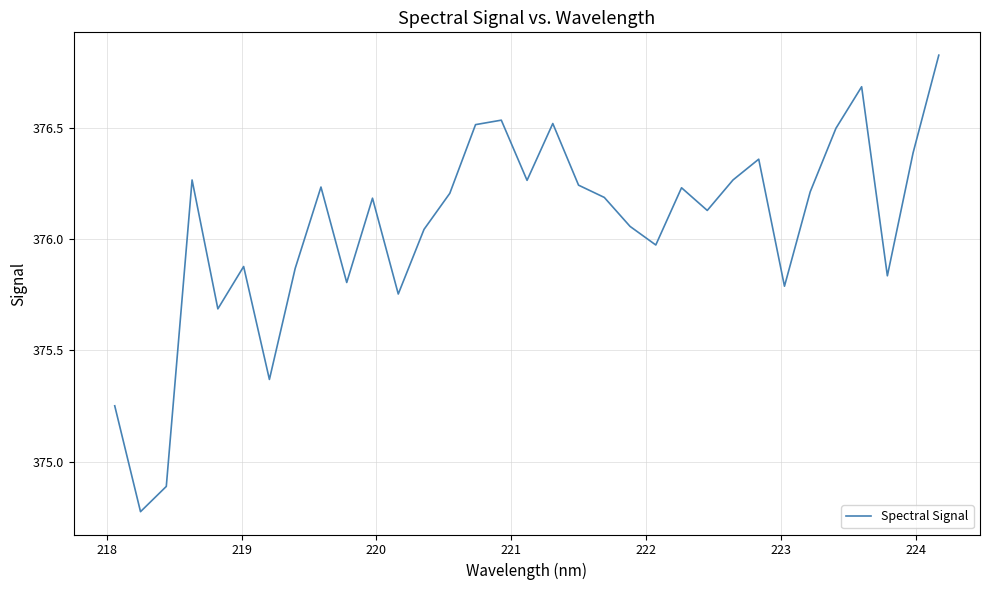

What is the difference between the maximum and minimum values?

2.0